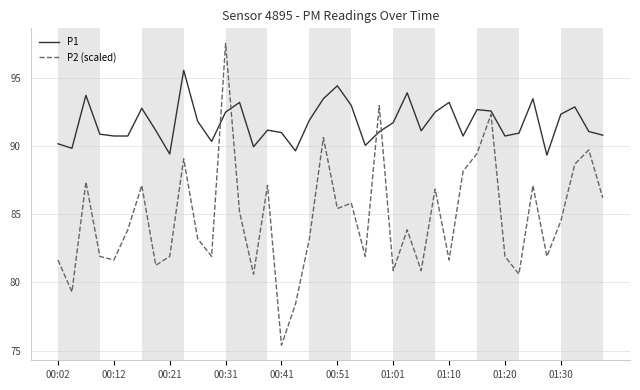

What is the sum of all P2 (scaled) values?

3388.6